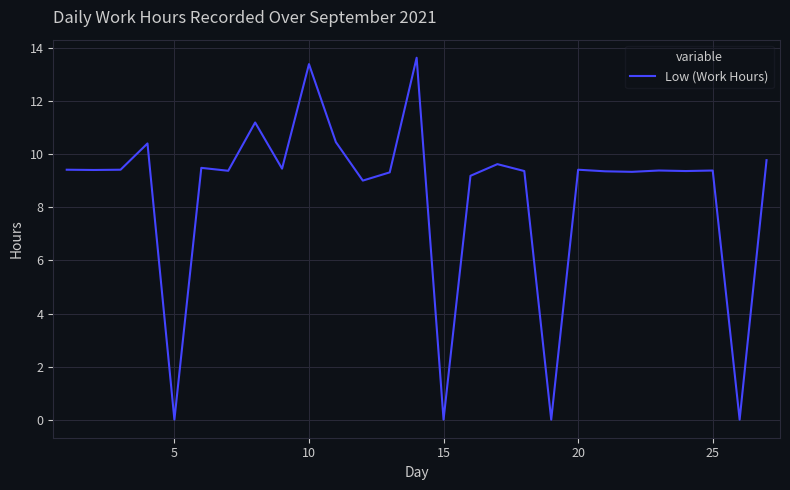

What is the sum of all values?

228.3